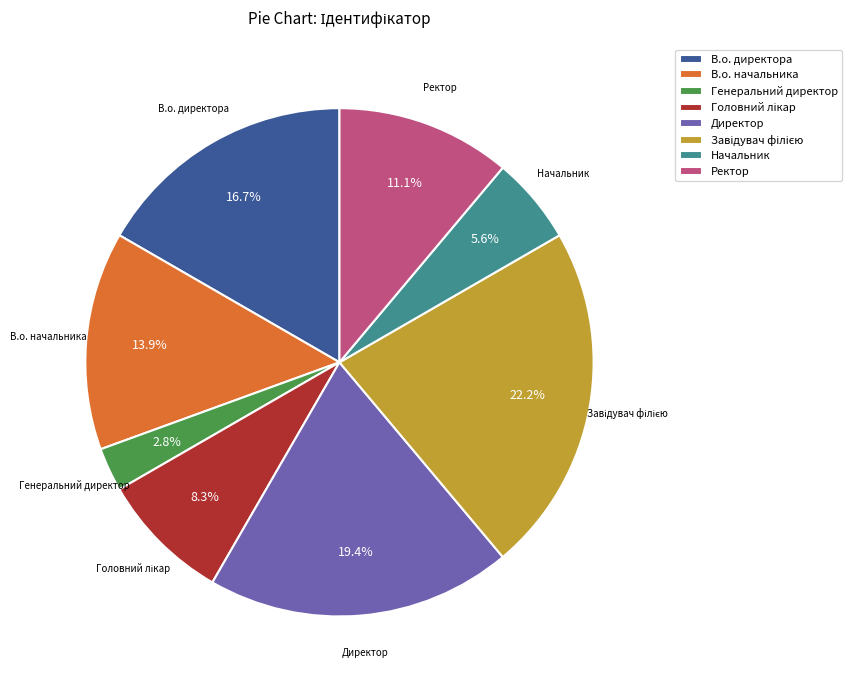

Count the number of slices in the pie.

8